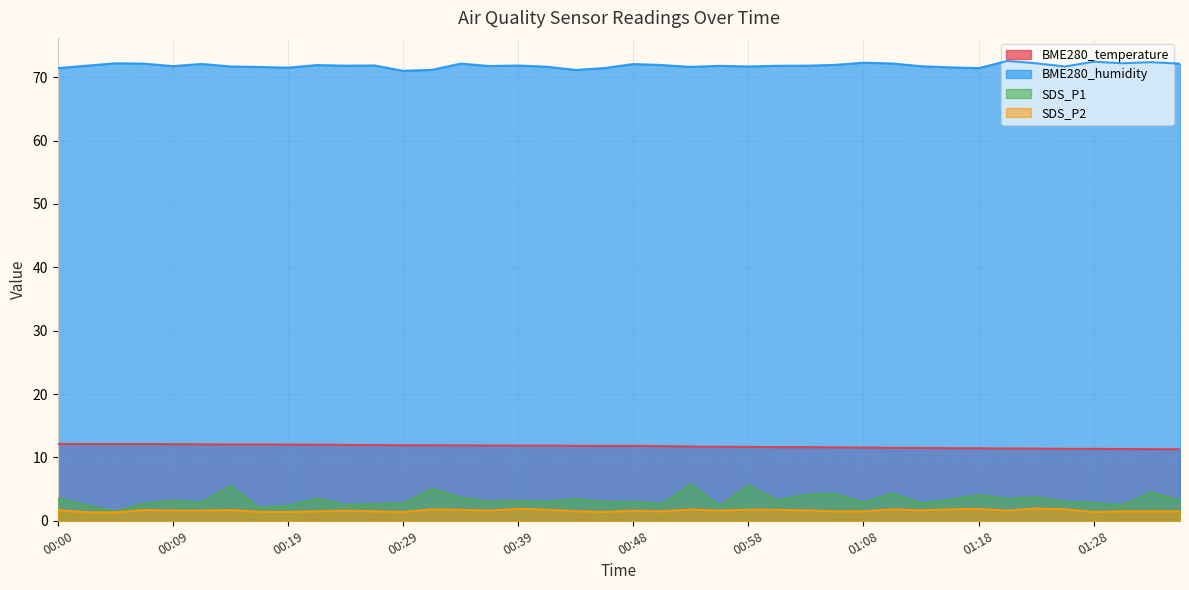

The value of BME280_temperature at 00:19 is 8.2. True or false?

False